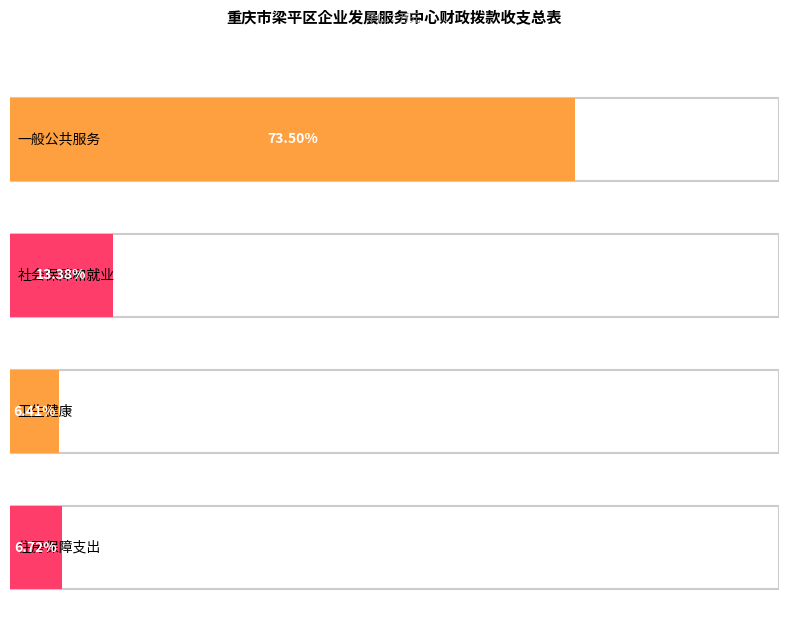

List the labels in order of value, largest first.

一般公共服务, 社会保障和就业, 住房保障支出, 卫生健康